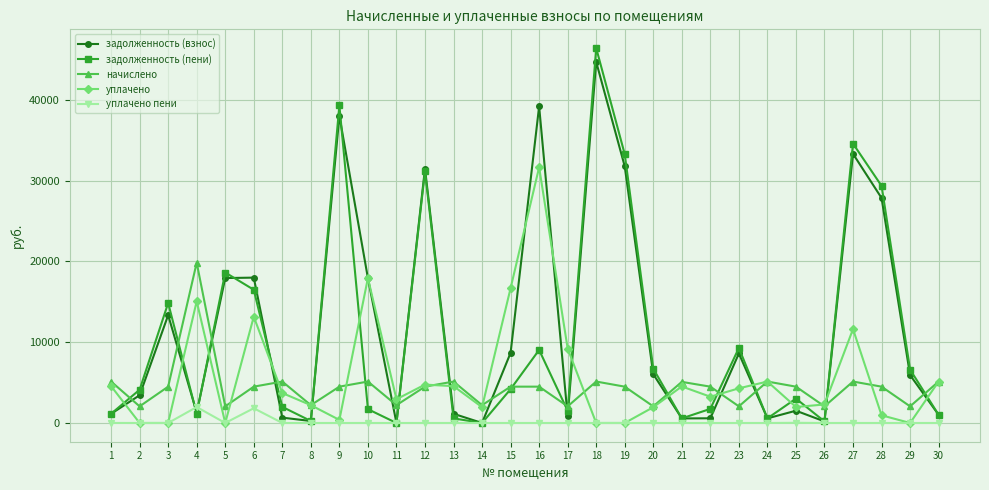

At which category is the sum across all series the highest?

18